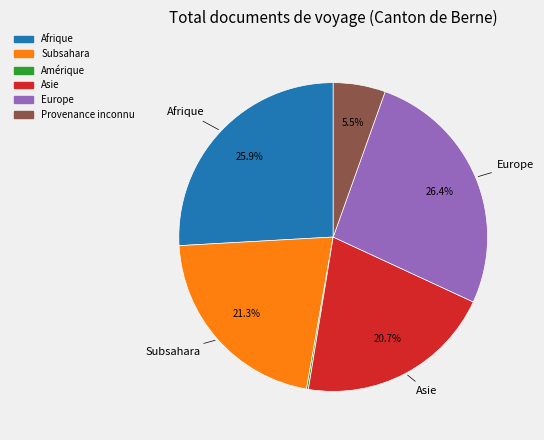

Is it true that Subsahara is 21% of the pie?

True